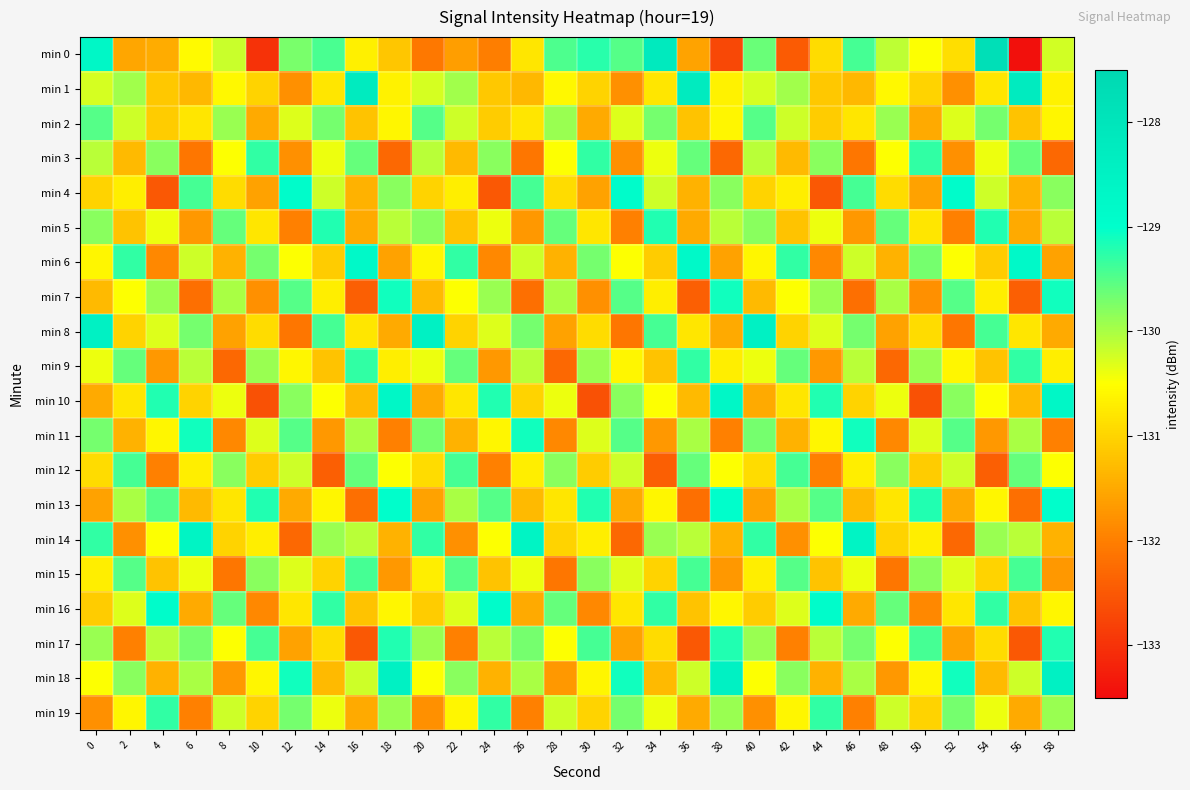

What is the maximum value shown in the chart?

-127.8